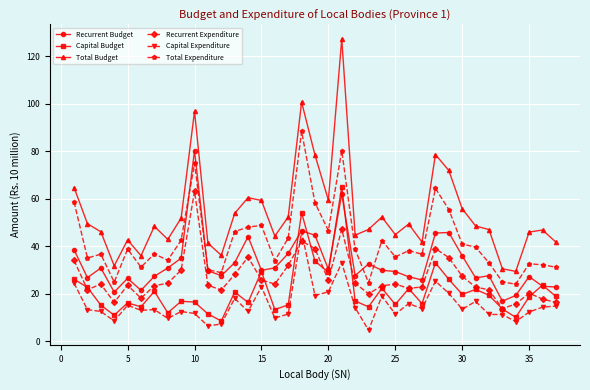

Which series ends up on top after the final intersection of Capital Budget and Recurrent Expenditure?

Capital Budget